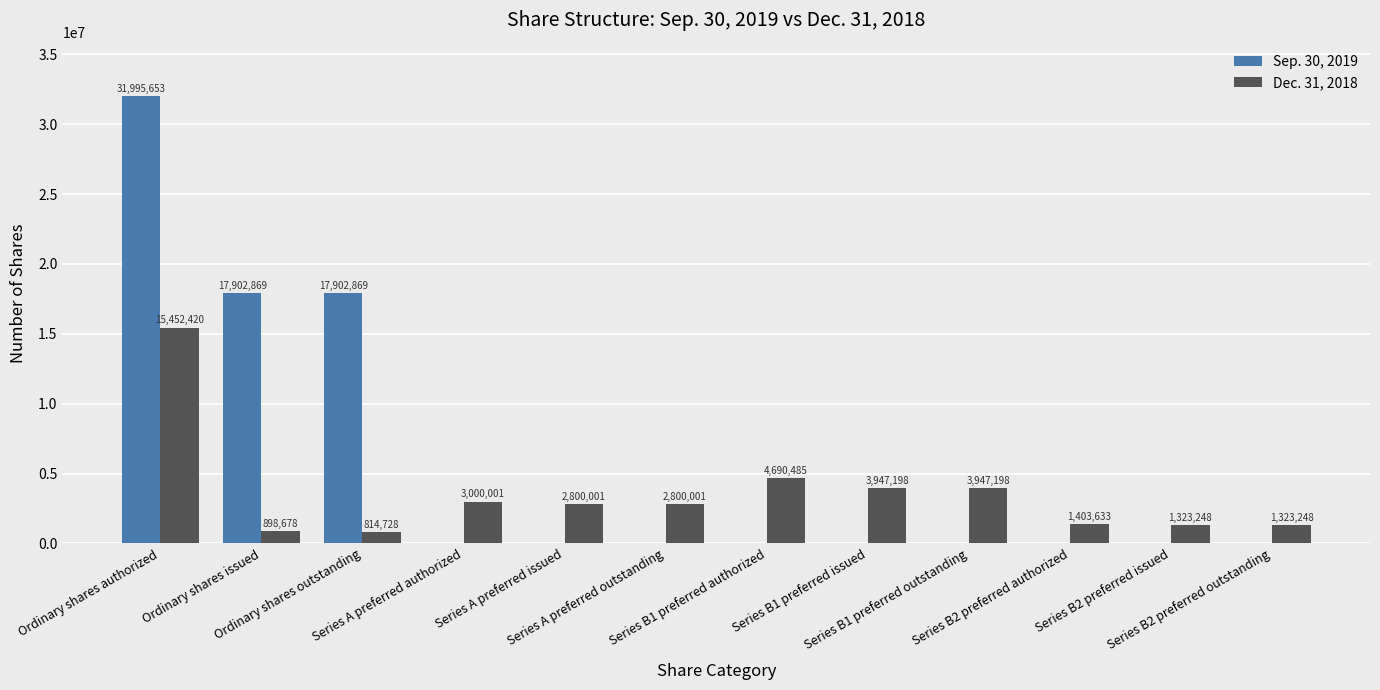

What is the maximum value shown in the chart?

31995653